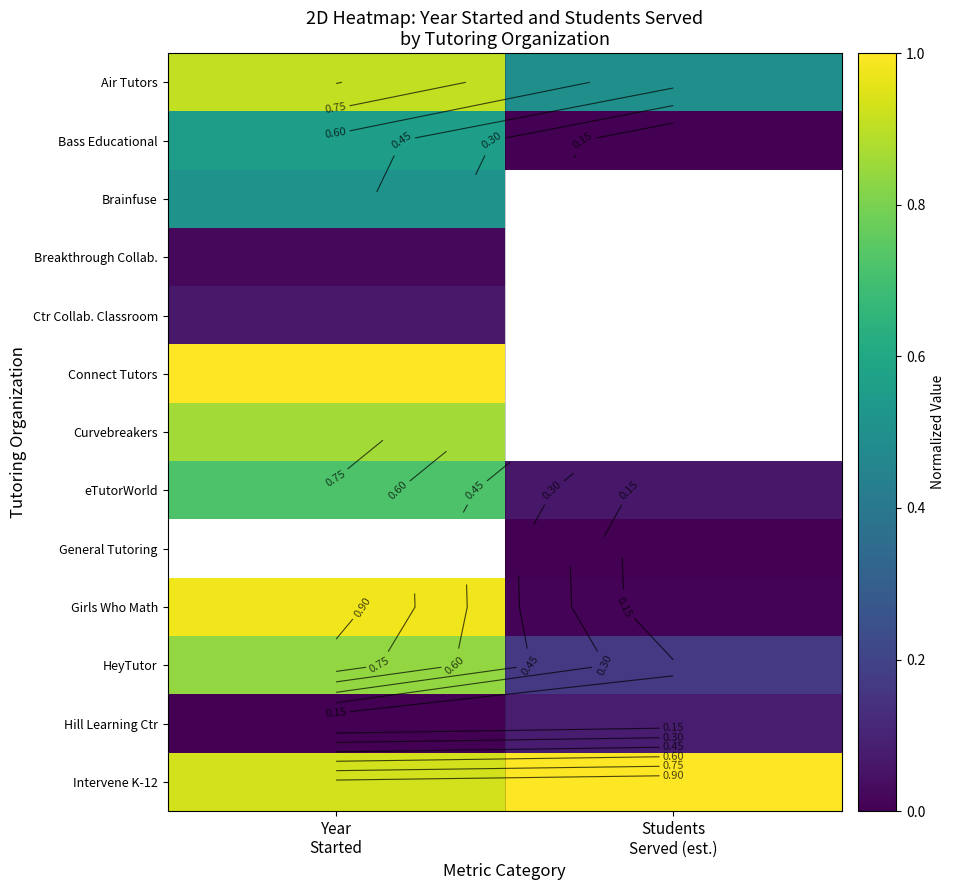

Rank the series at Year Started from highest to lowest value.

Connect Tutors, General Tutoring, Girls Who Math, Intervene K-12, Air Tutors, Curvebreakers, HeyTutor, eTutorWorld, Bass Educational, Brainfuse, Ctr Collab. Classroom, Breakthrough Collab., Hill Learning Ctr